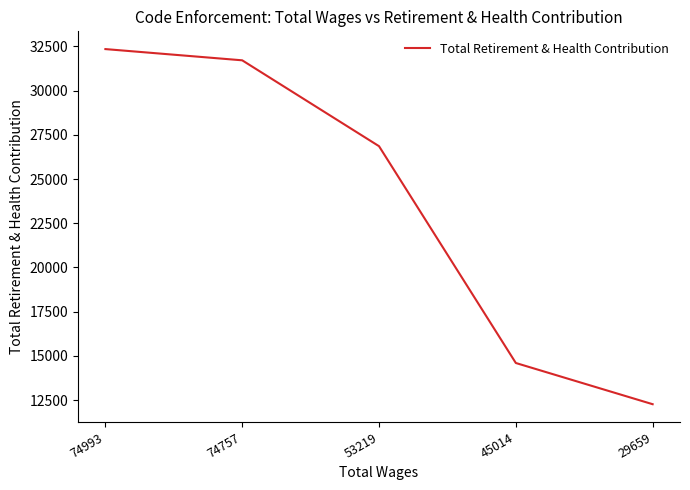

Does the chart have visible grid lines?

No